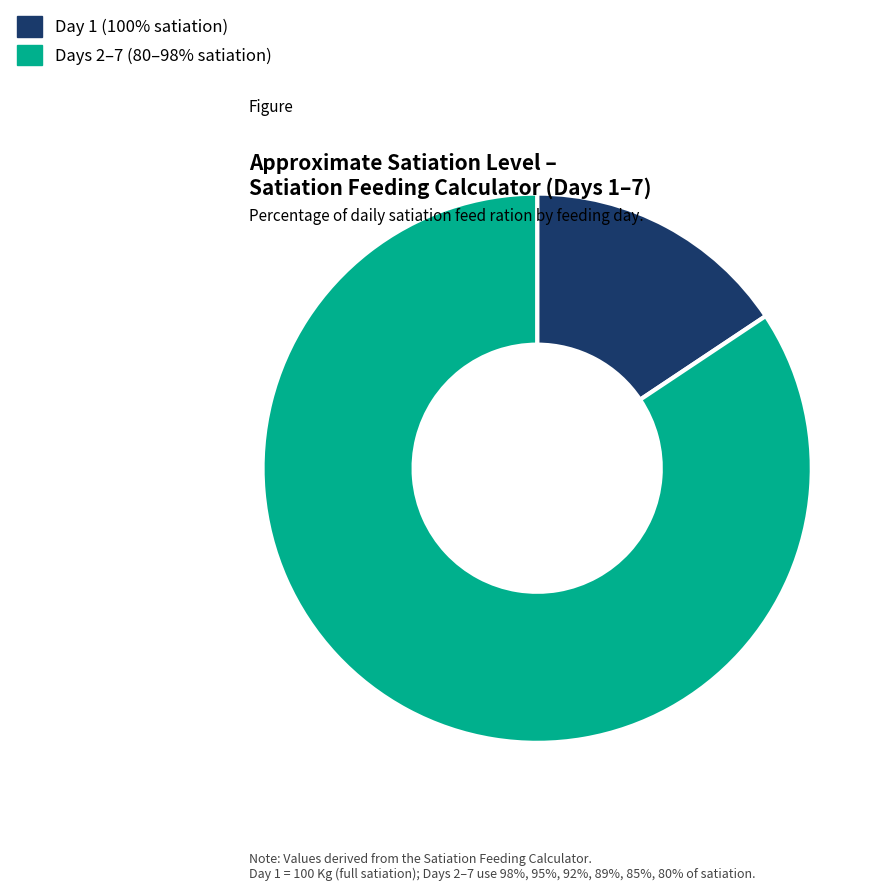

Is there a majority slice in this chart?

Yes